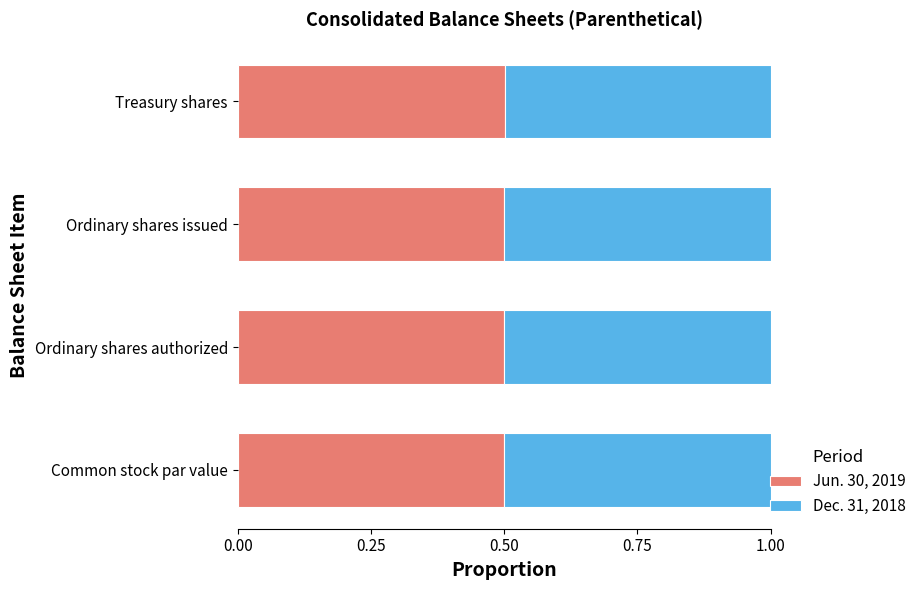

What is the total value across all series at Ordinary shares issued?

1.0